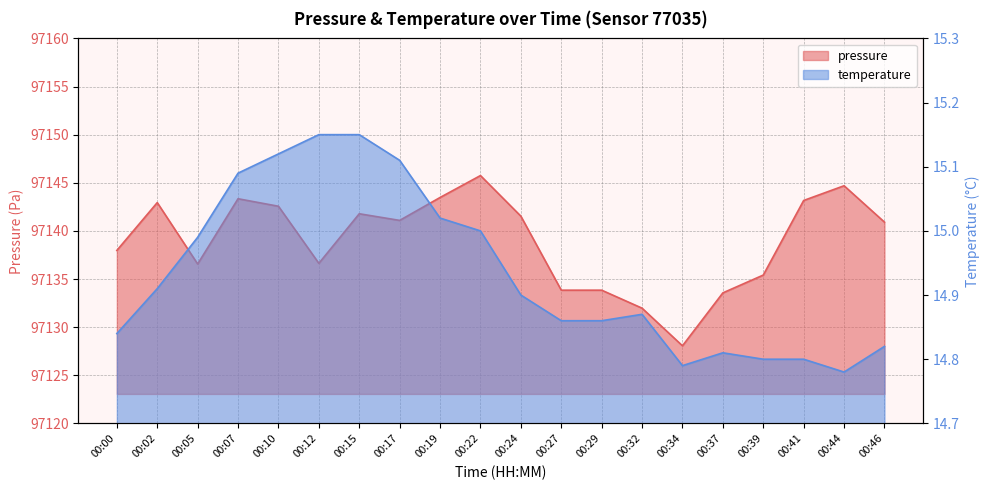

How many lines are shown in the chart?

2